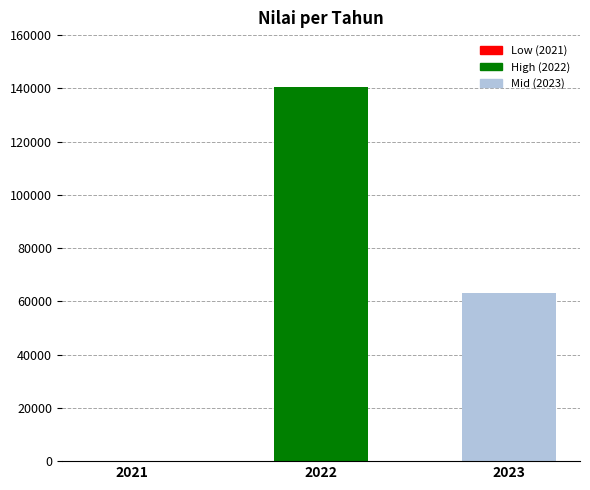

At which category does the chart reach its peak across all series?

2022